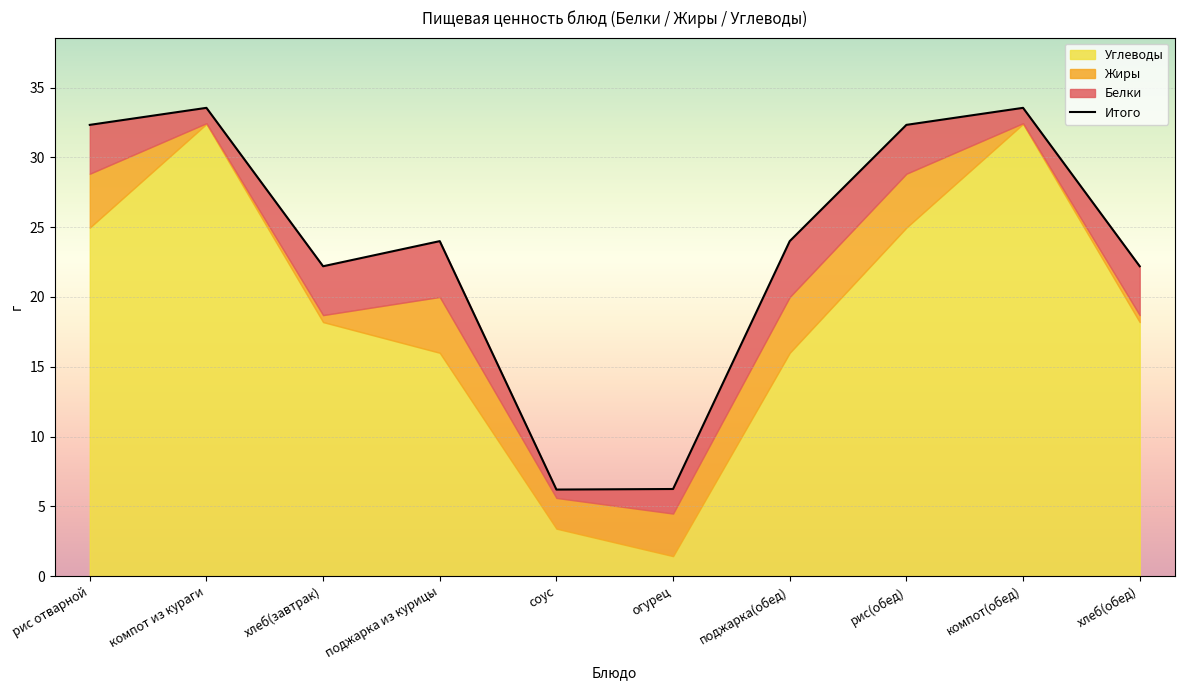

True or false: the data has more than 2 interior local peaks.

True